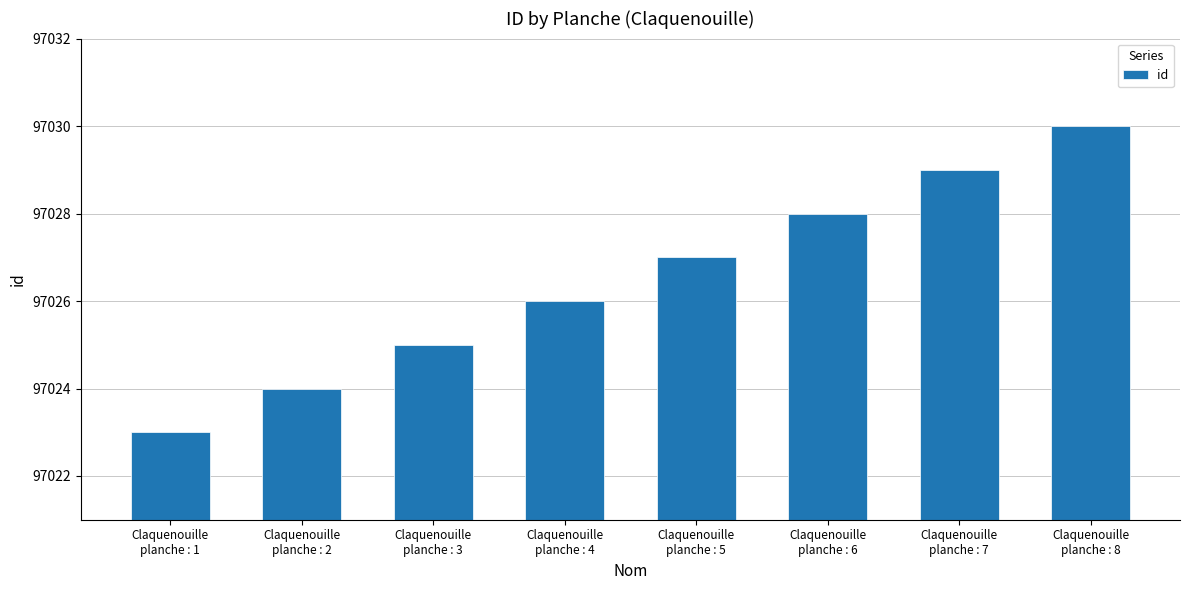

True or false: the data shows 149160 at Claquenouille
planche : 8.

False